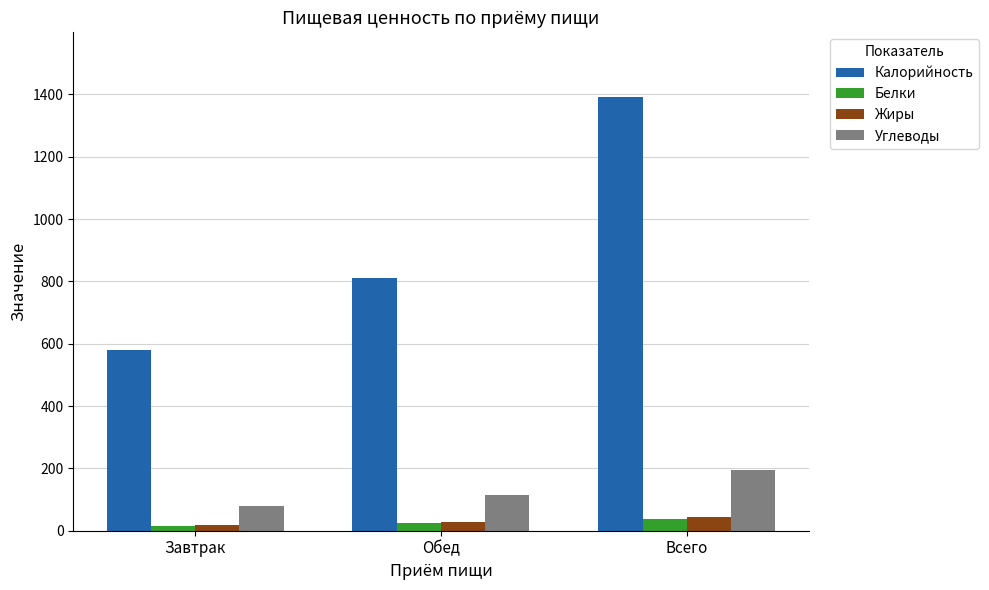

Reading left to right, list all the values displayed in this chart.

Калорийность: Завтрак=580.0	Обед=810.7	Всего=1390.7
Белки: Завтрак=15.7	Обед=23.3	Всего=39.0
Жиры: Завтрак=17.5	Обед=27.0	Всего=44.5
Углеводы: Завтрак=80.0	Обед=115.0	Всего=195.0